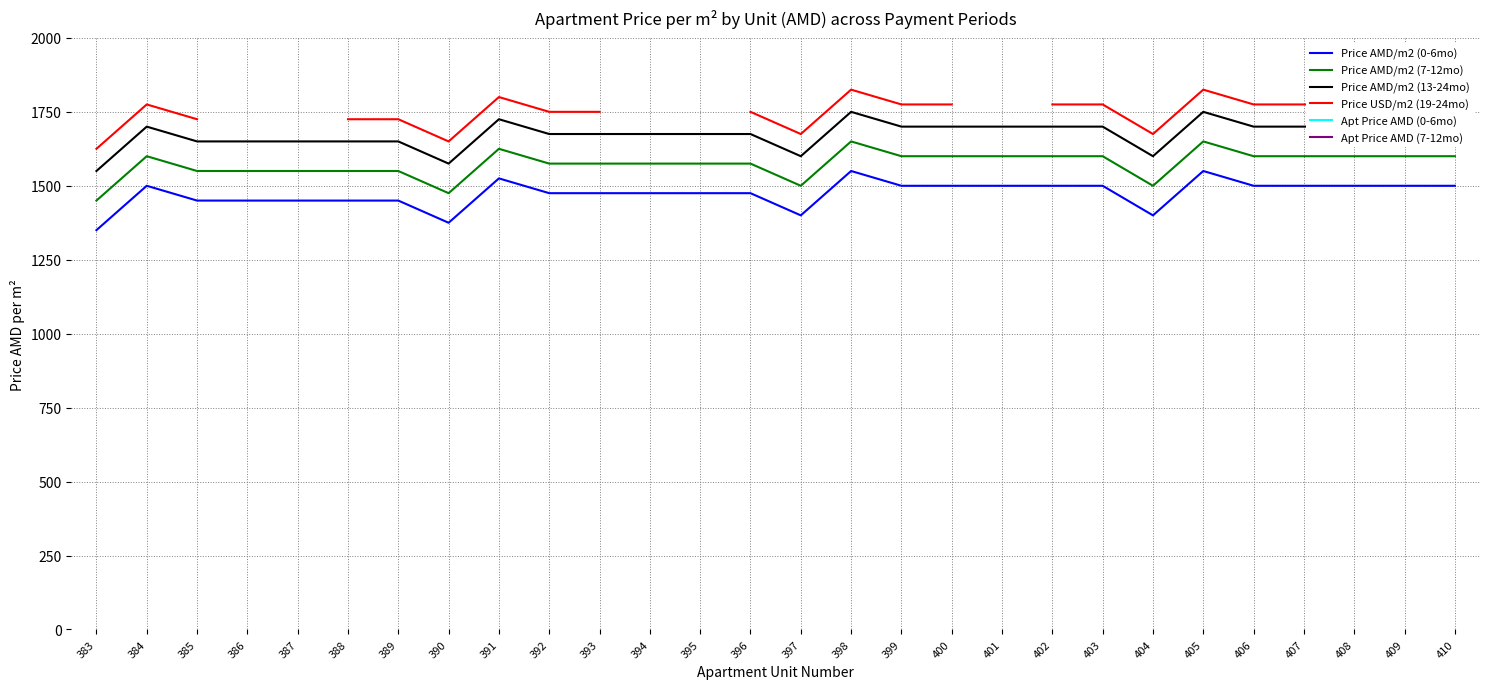

What is the minimum value for Price AMD/m2 (13-24mo)?

1550